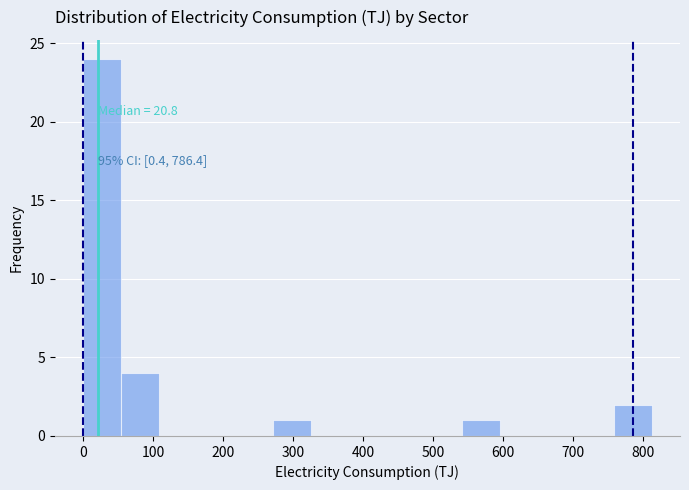

Over which range of the x-axis is the bar tallest?

0 to 50